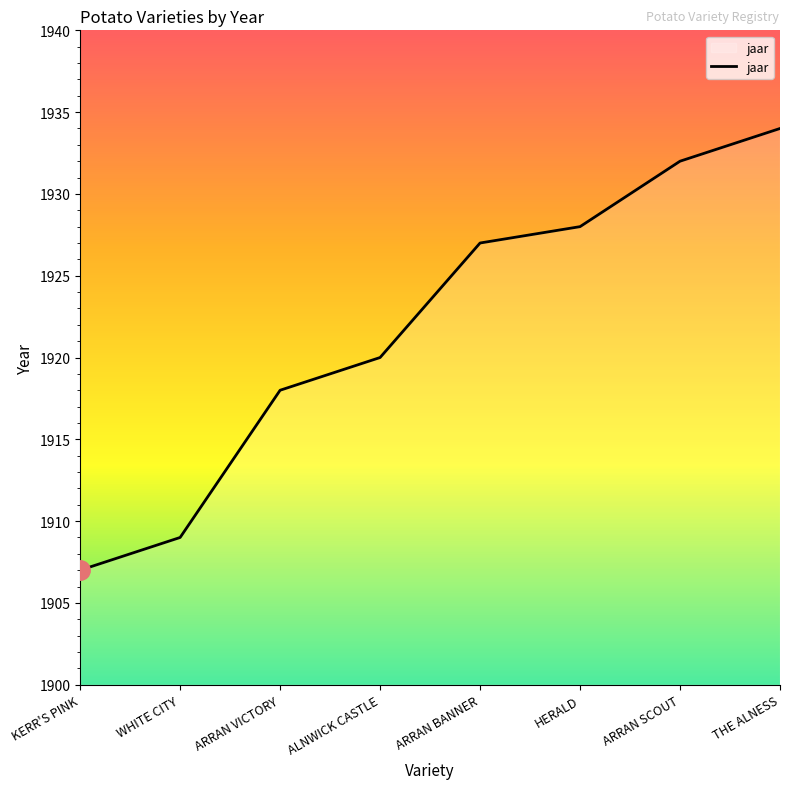

What is the greatest value displayed?

1934